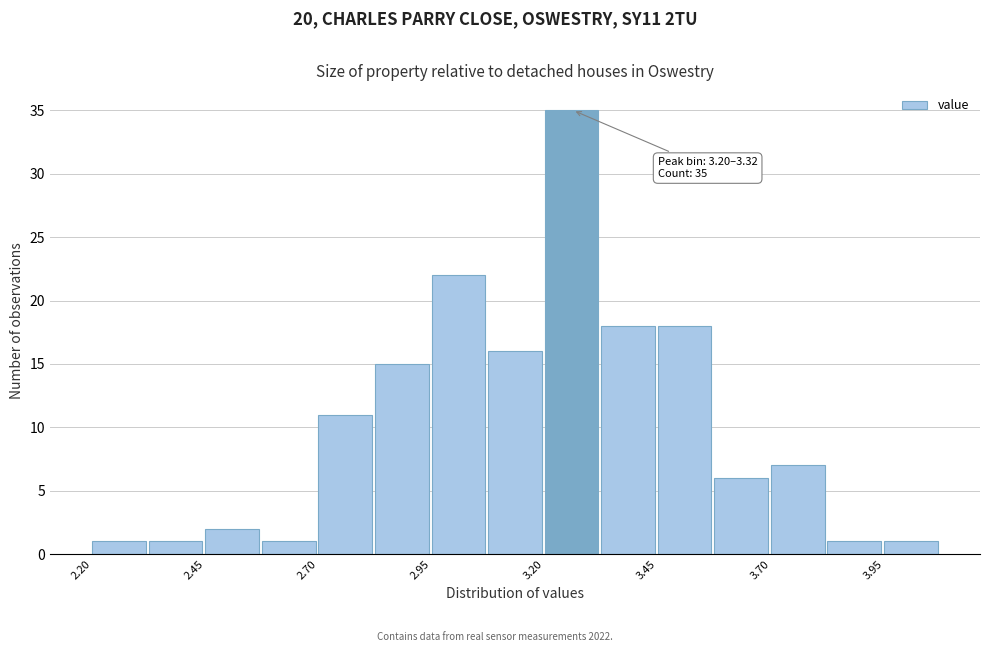

Around what value on the x-axis is the tallest bar? Give the approximate position of its centre, as read against the axis.

3.25